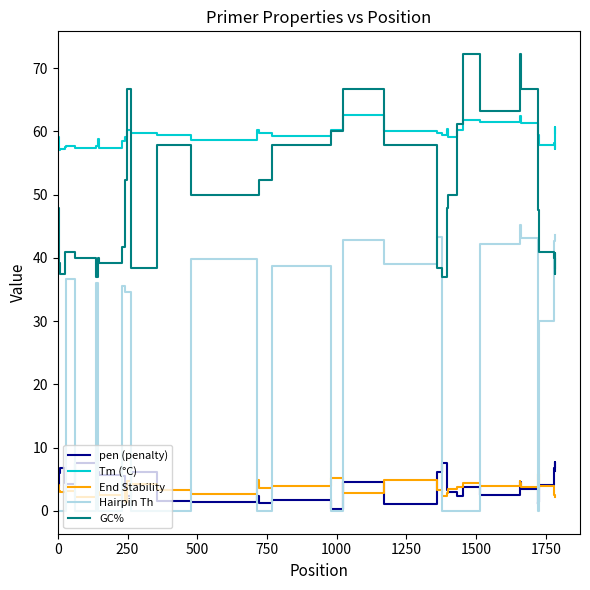

Which series has the largest range (max minus min)?

Hairpin Th